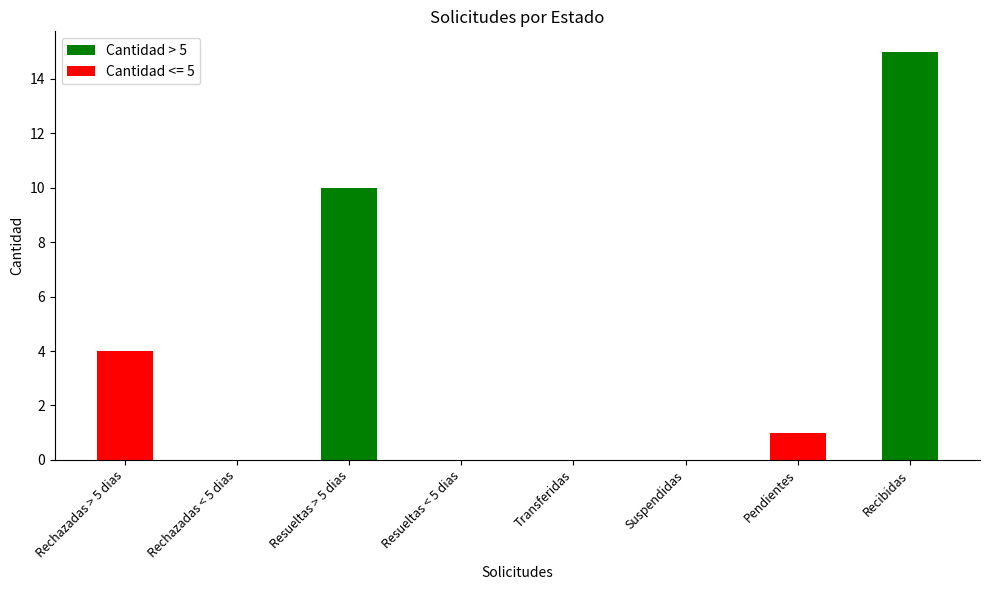

True or false: the data shows 7 at Transferidas.

False